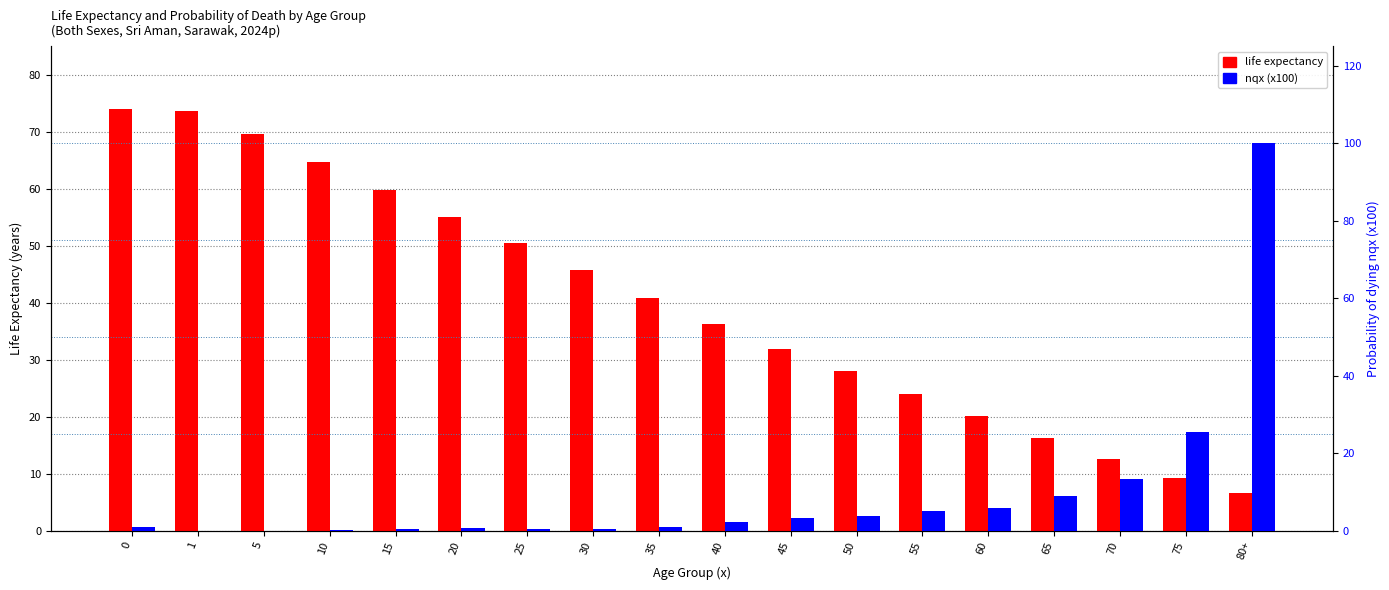

What is the difference between the nqx (x100) values at 80+ and 75?

74.5